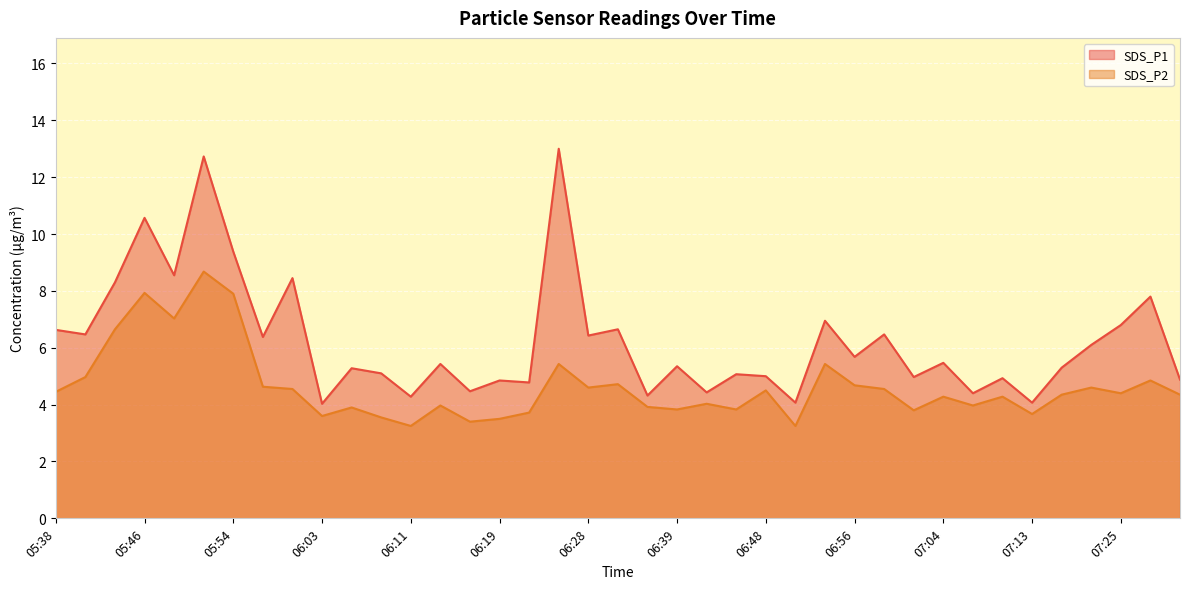

Between 06:03 and 07:16, which is larger?

07:16